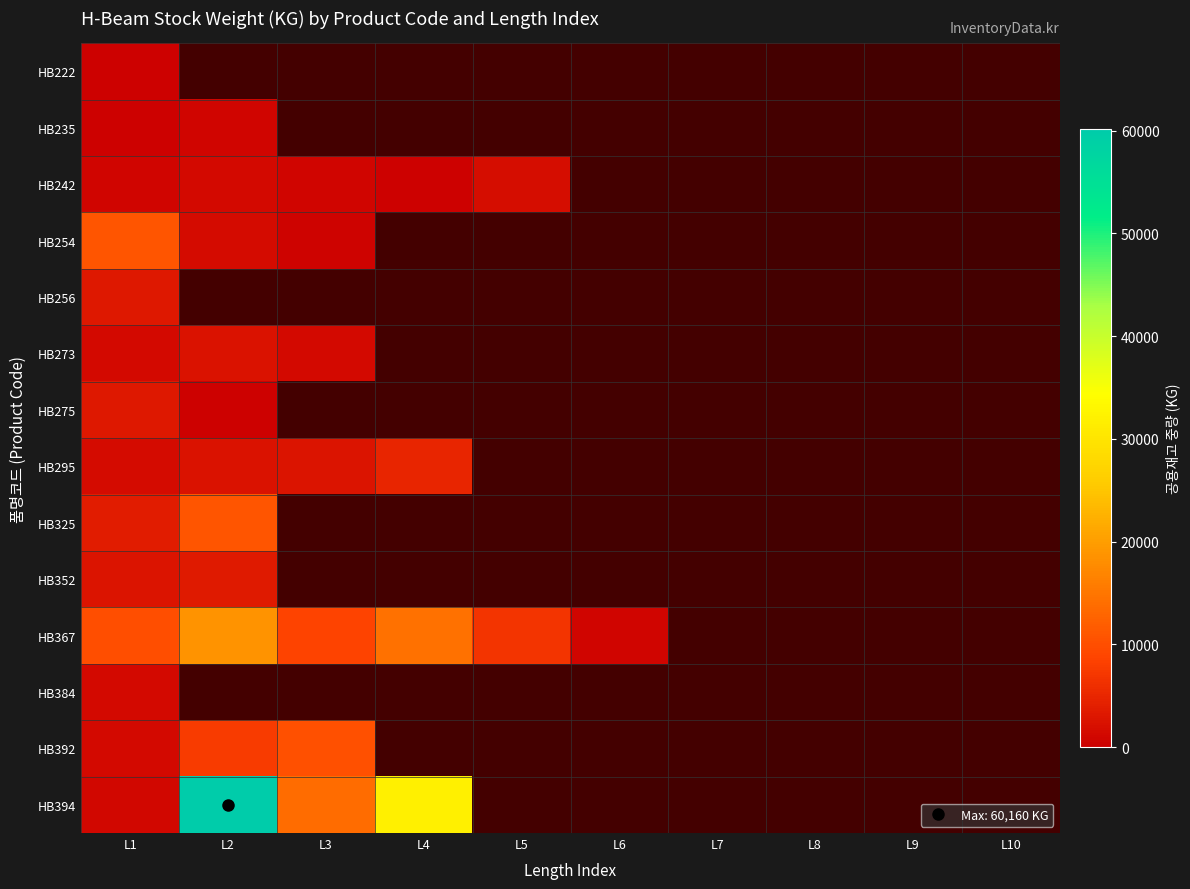

Which category has the highest value in the HB394 series?

L2